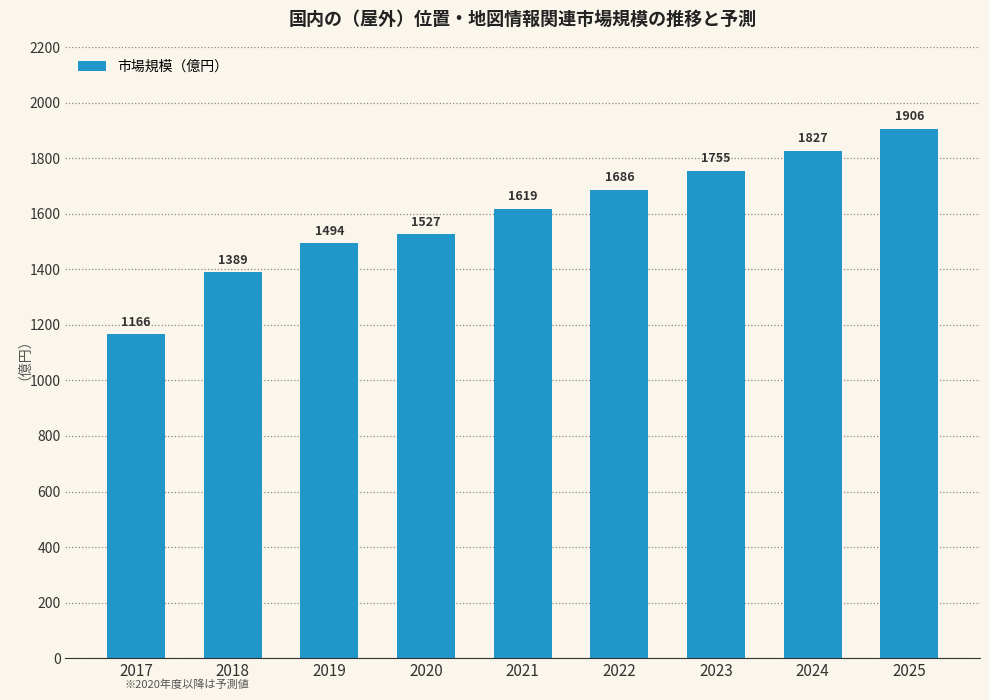

What is the value of the 8th bar from the left?

1827.0